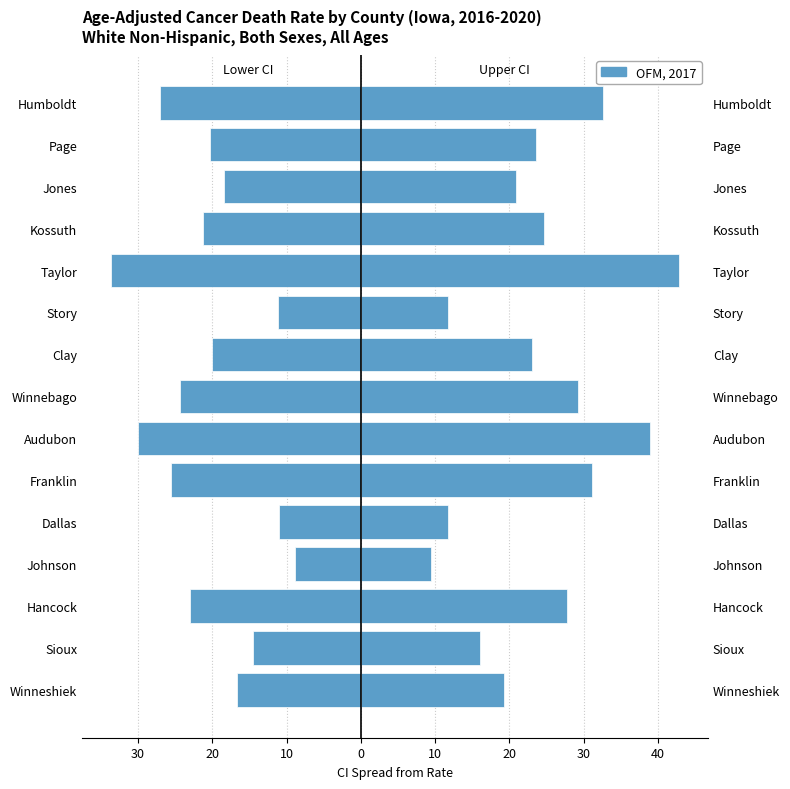

At how many categories does at least one series exceed -8?

15